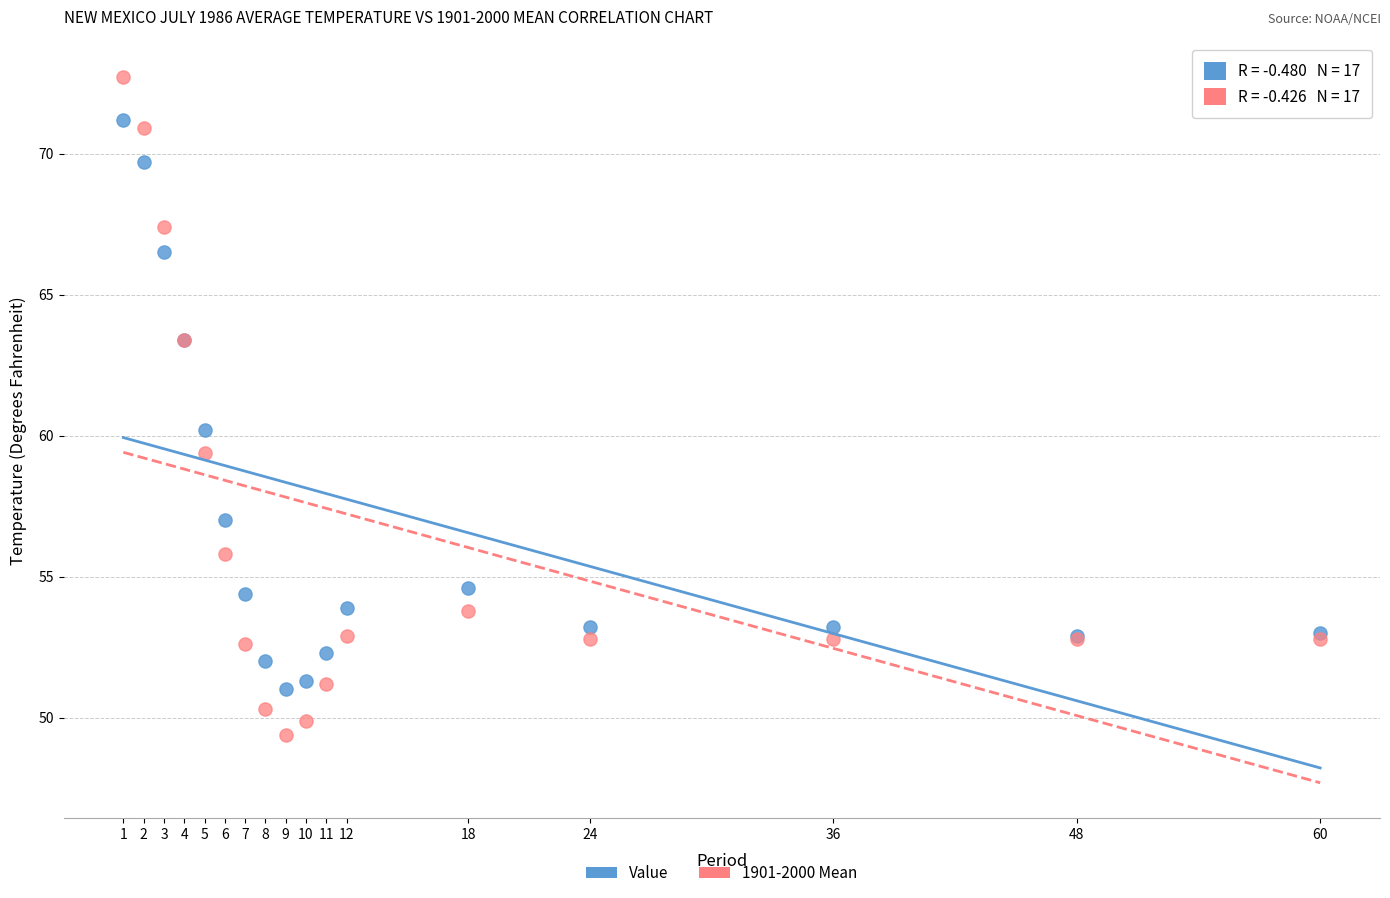

Which series has the widest spread of Y values?

1901-2000 Mean